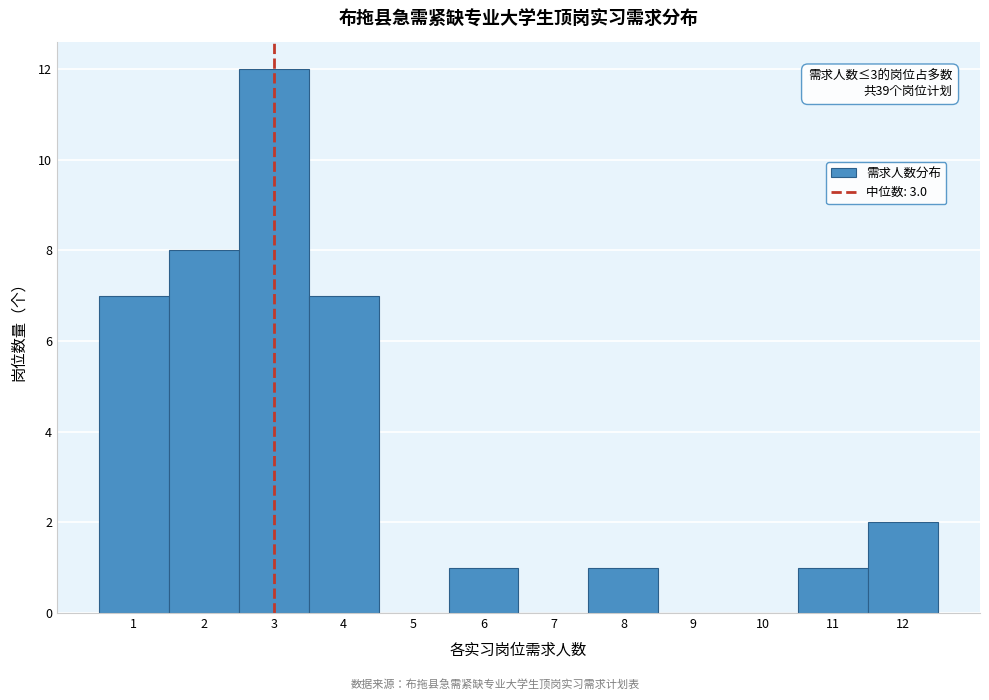

Over which range of the x-axis is the bar tallest?

2.5 to 3.5